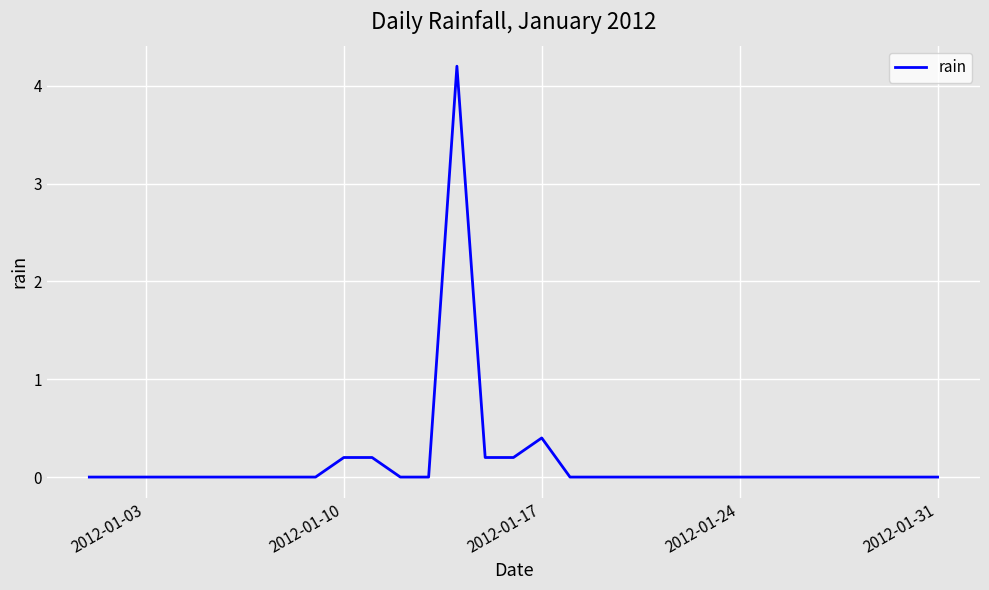

What is the maximum value shown in the chart?

4.2